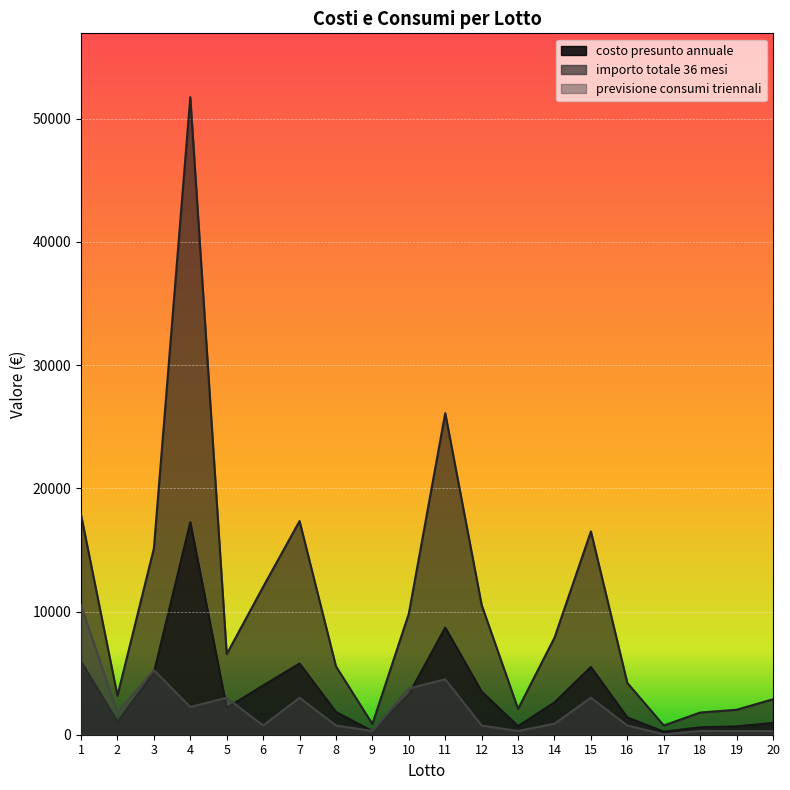

At how many categories does at least one series exceed 761?

19